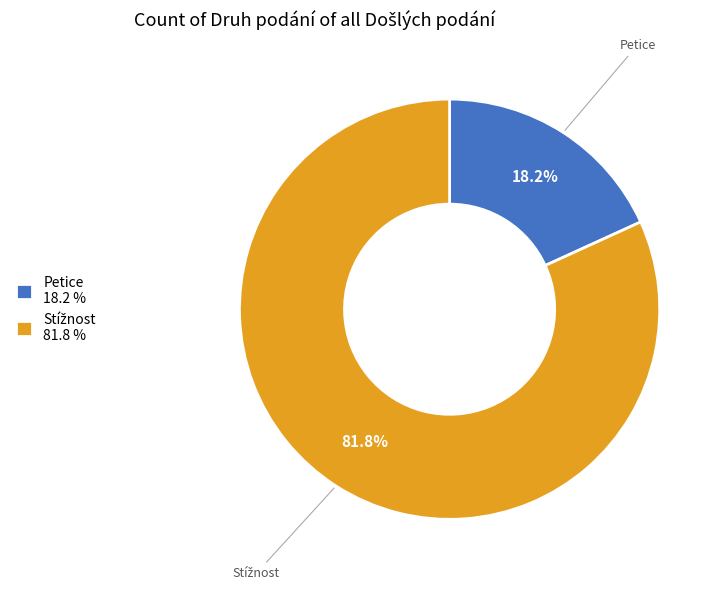

Does Petice account for over 50% of the chart?

No